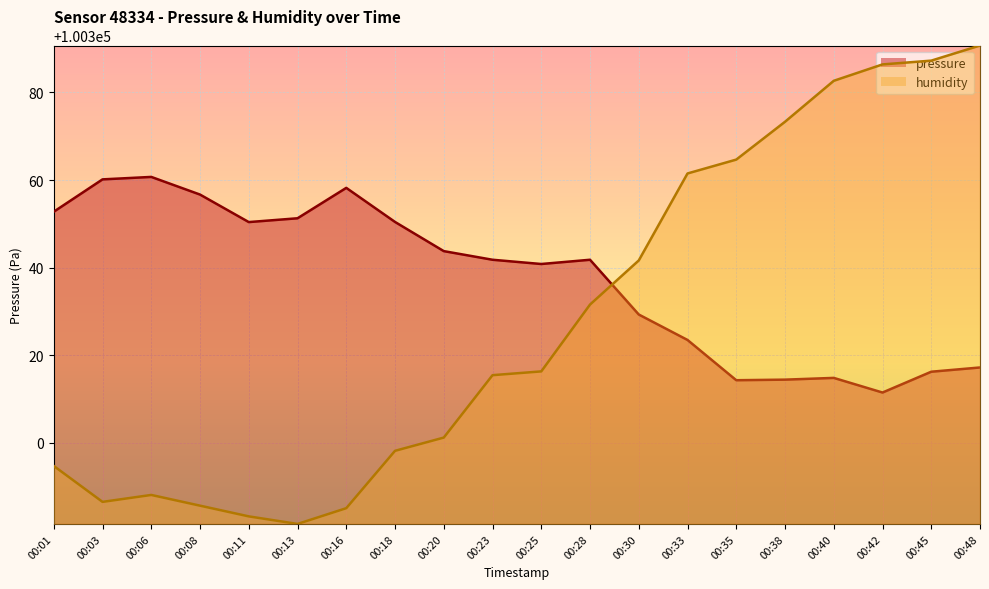

How many intersections are there between pressure and humidity?

1